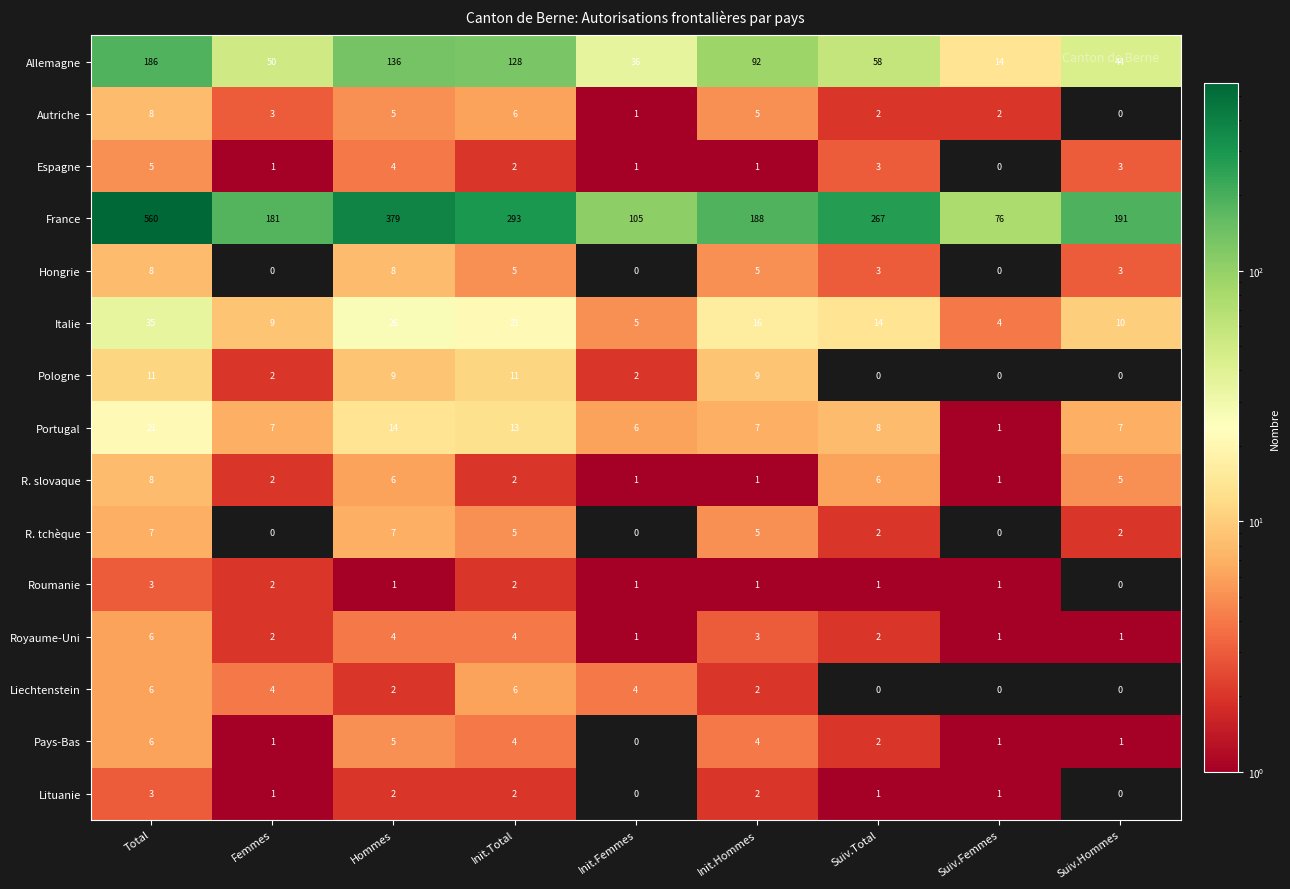

What is the sum of all France values?

2240